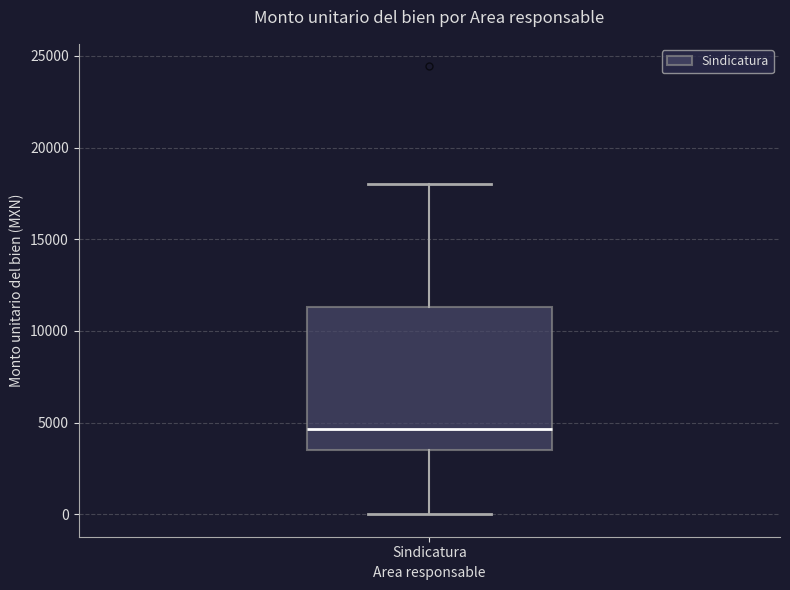

Transcribe this box plot: give where the median line is, the range the box spans, and where the two whiskers end, as read against the y-axis. The values are not printed on the chart, so give them approximately, as read against the axis.

median 4500, box 3500 to 11500, whiskers 0 to 18000